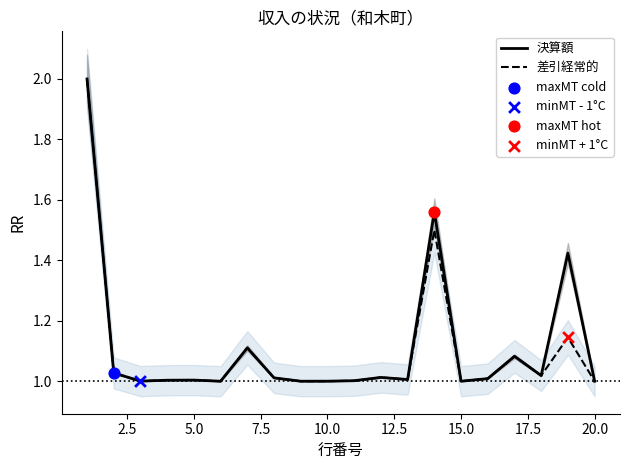

What is the total value across all series at 5.0?

2.0